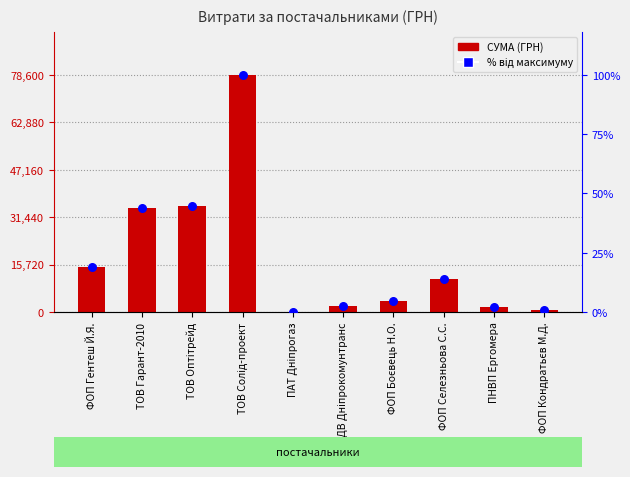

At how many categories does at least one series exceed 8312?

5